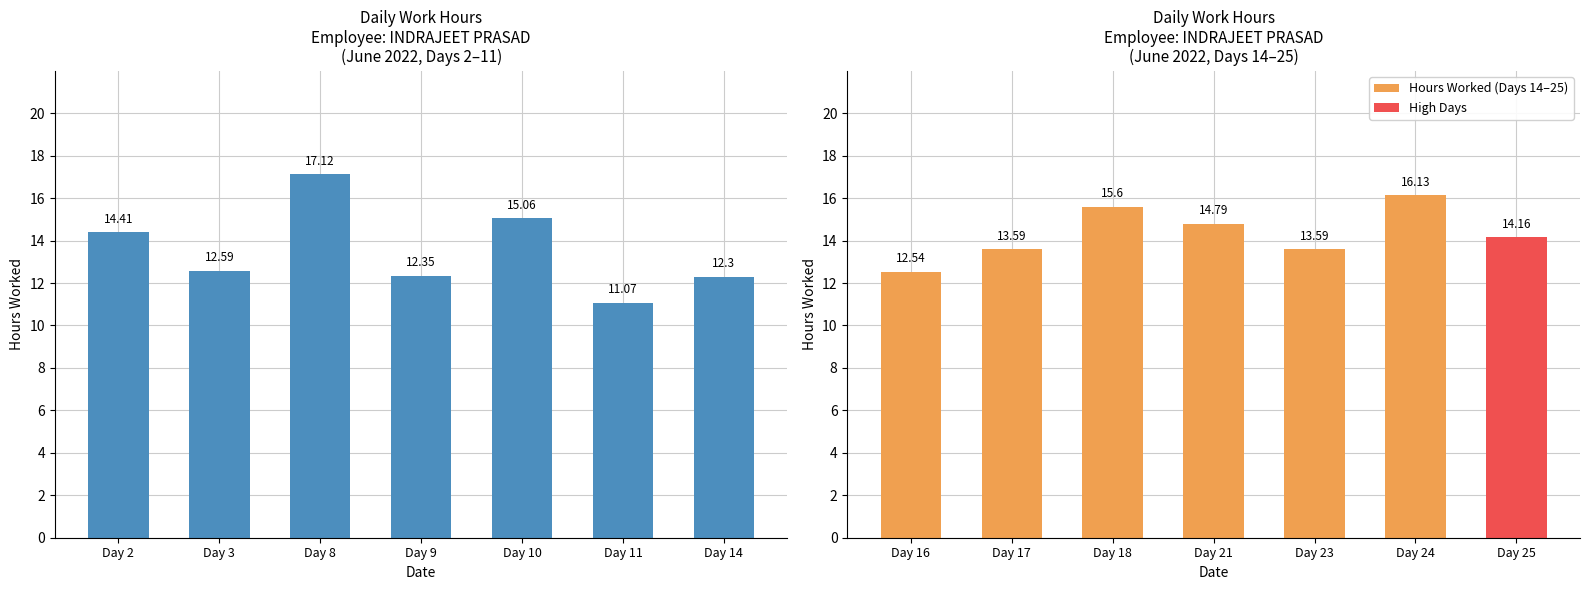

Does the chart contain stacked bars?

No